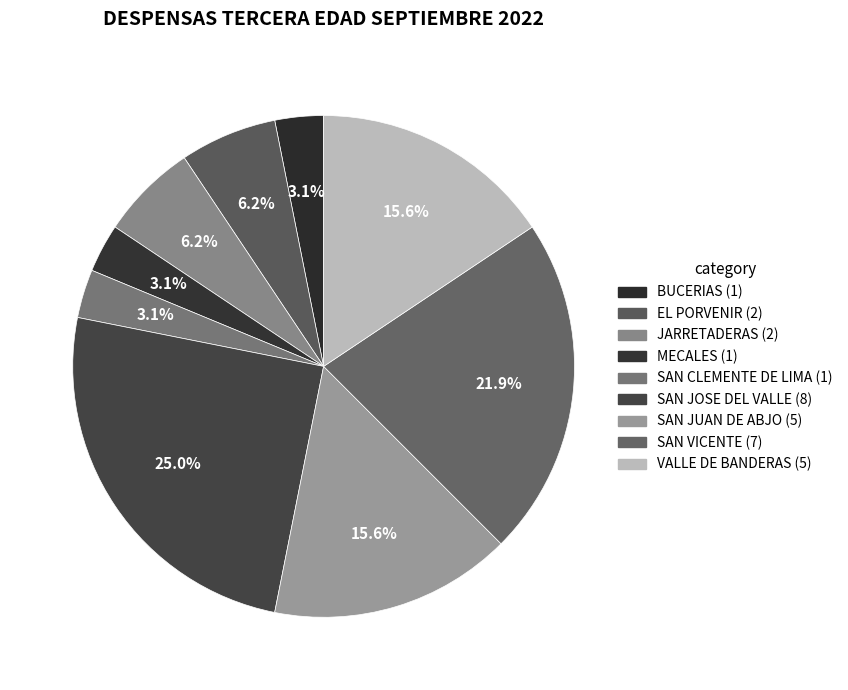

What percentage is the EL PORVENIR slice, to the nearest percent?

6%